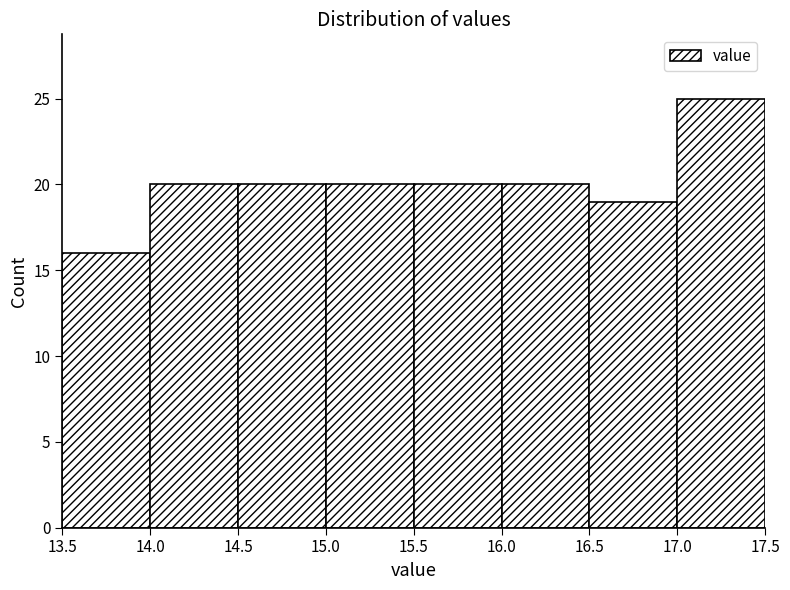

Which range on the x-axis has the tallest bar?

17.0 to 17.5